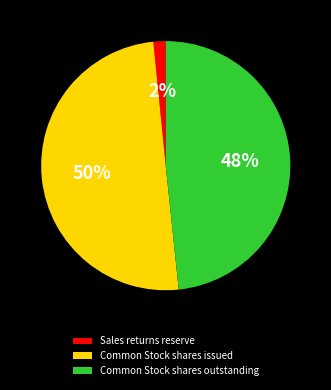

To the nearest percent, what portion does Sales returns reserve represent?

2%